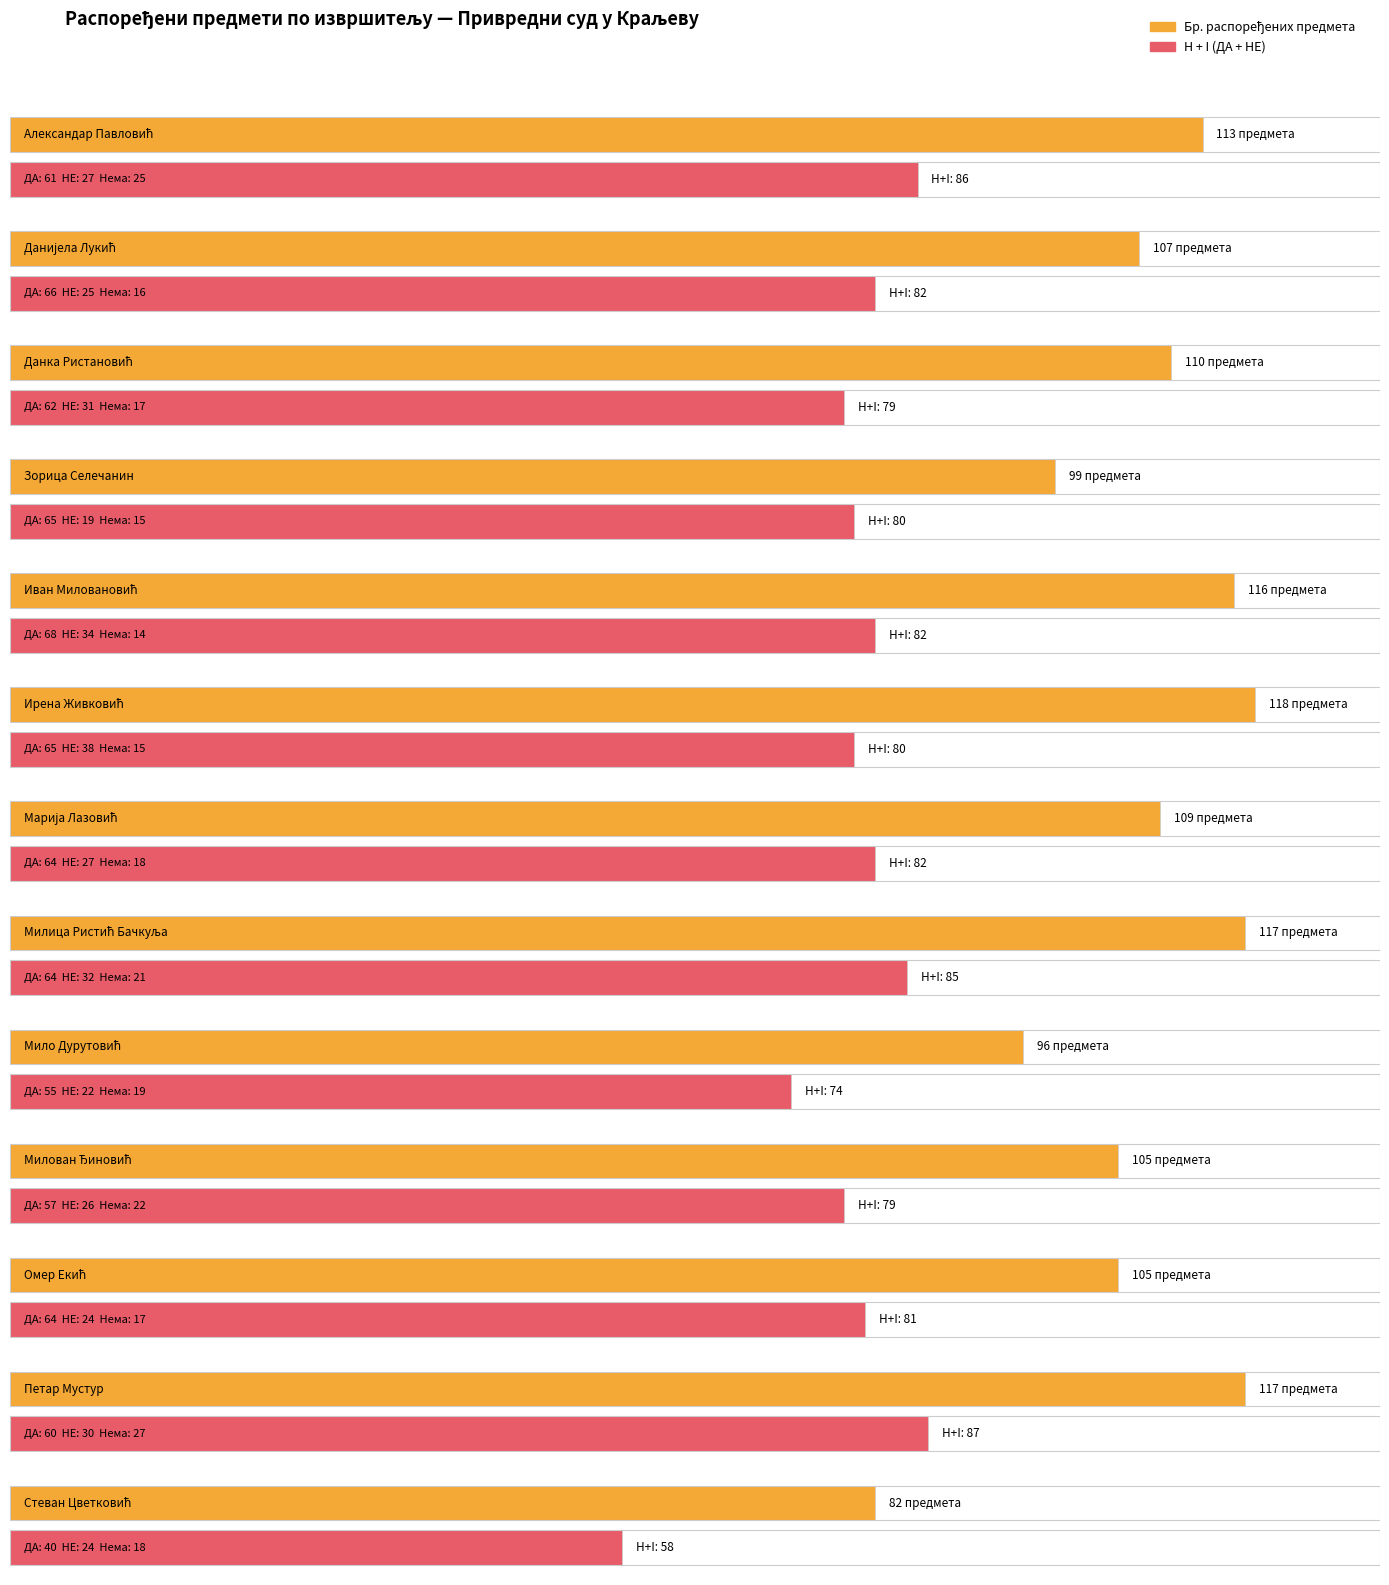

What is the label of the 4th bar from the left?

Зорица Селечанин